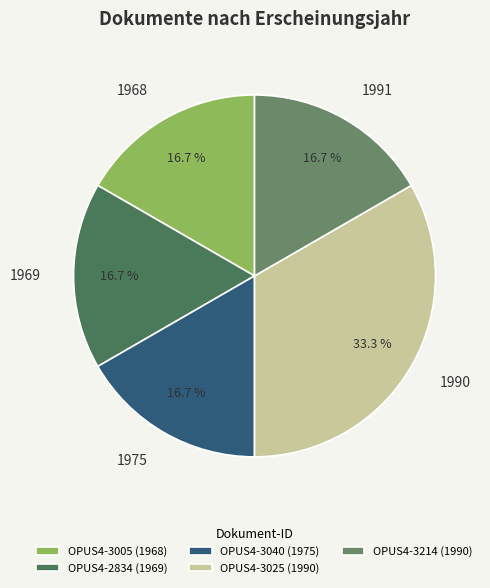

Does 1968 account for over 50% of the chart?

No